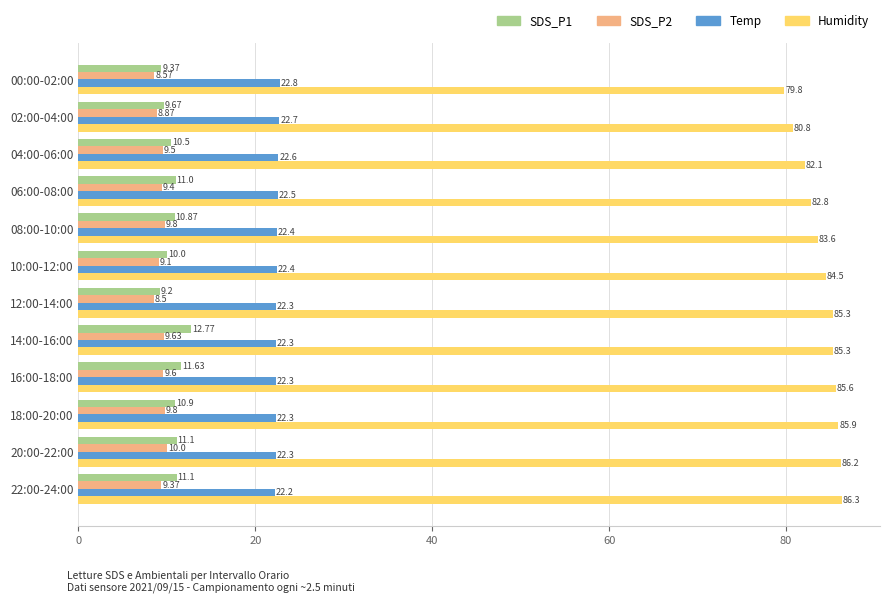

Which label corresponds to the smallest value in the chart?

12:00-14:00